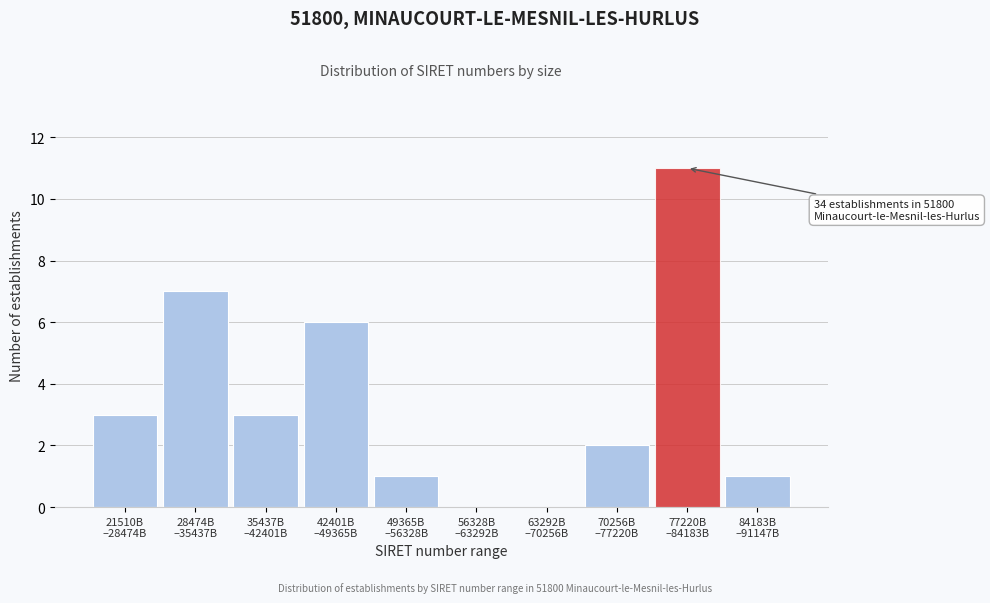

What is the maximum value shown in the chart?

11